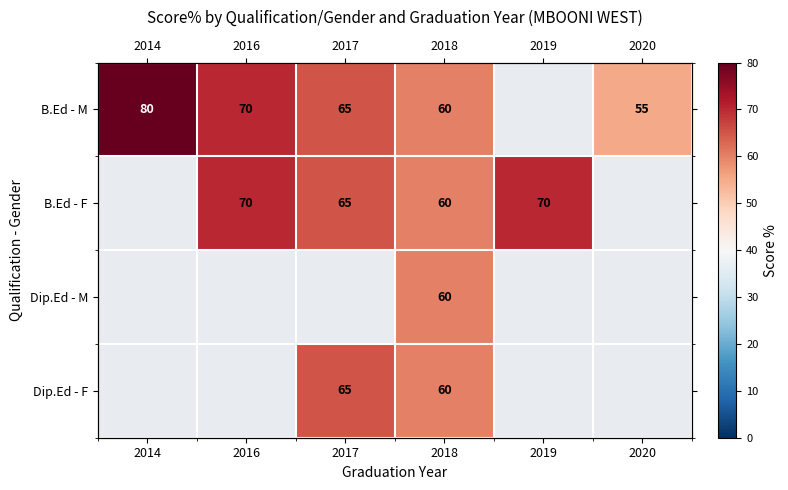

Rank the series at 2018 from highest to lowest value.

B.Ed - M, B.Ed - F, Dip.Ed - M, Dip.Ed - F